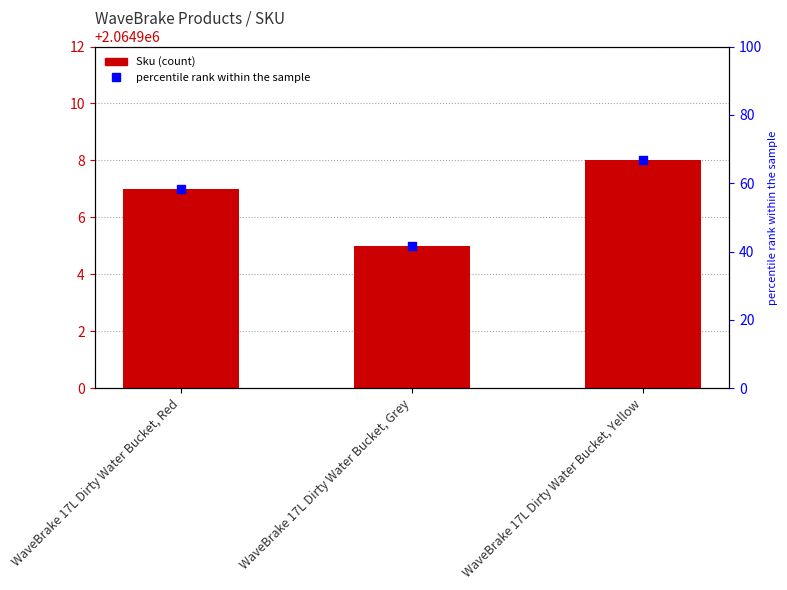

Which series has the largest total across all categories?

Sku